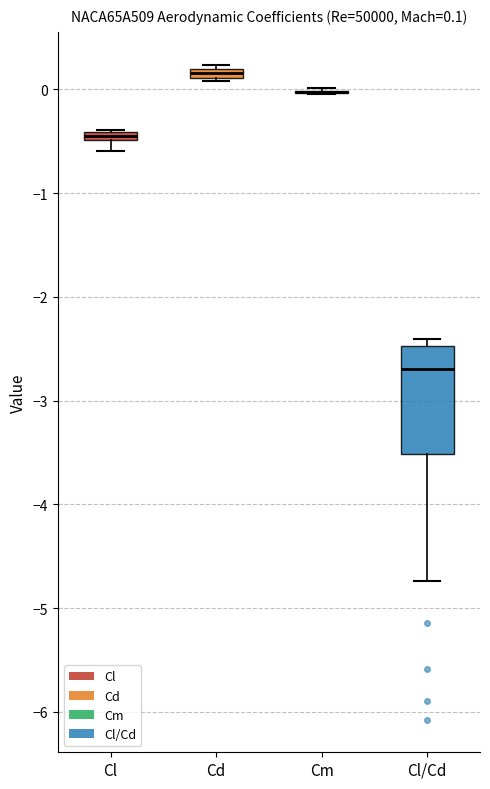

Comparing the boxes themselves (not the whiskers), which one is the tallest?

Cl/Cd